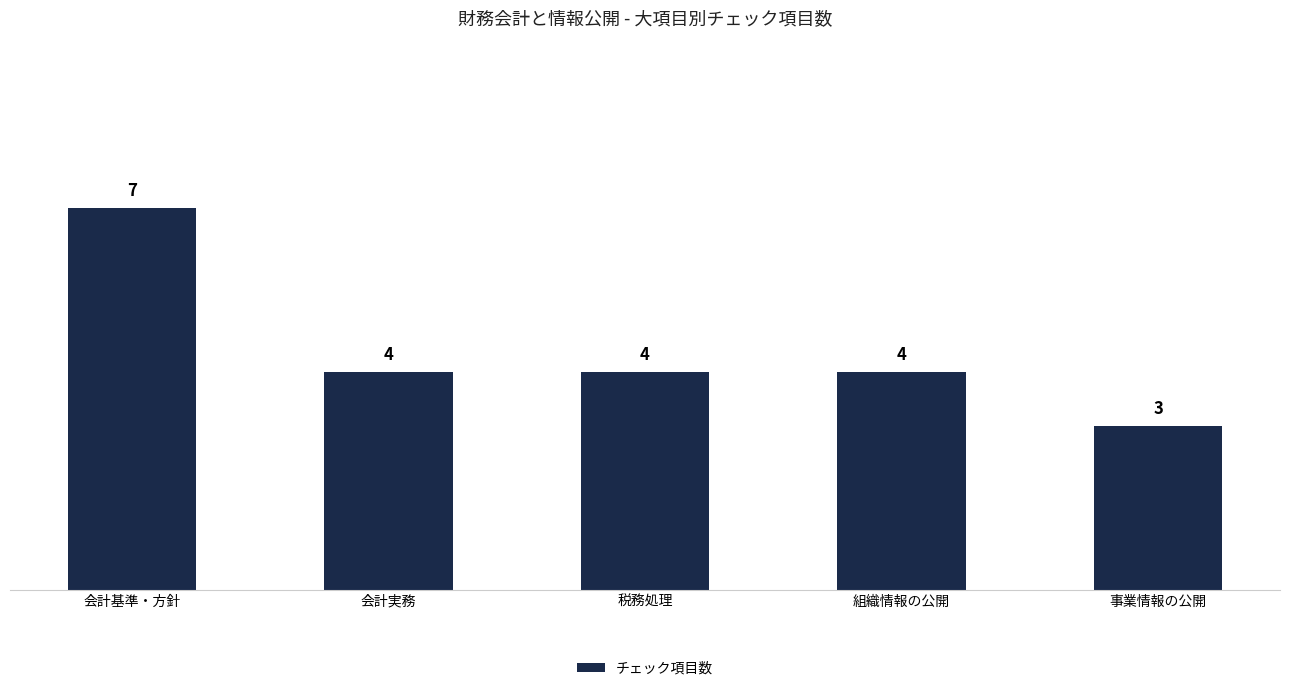

Reading right to left, transcribe all the data shown in this chart.

事業情報の公開=3	組織情報の公開=4	税務処理=4	会計実務=4	会計基準・方針=7